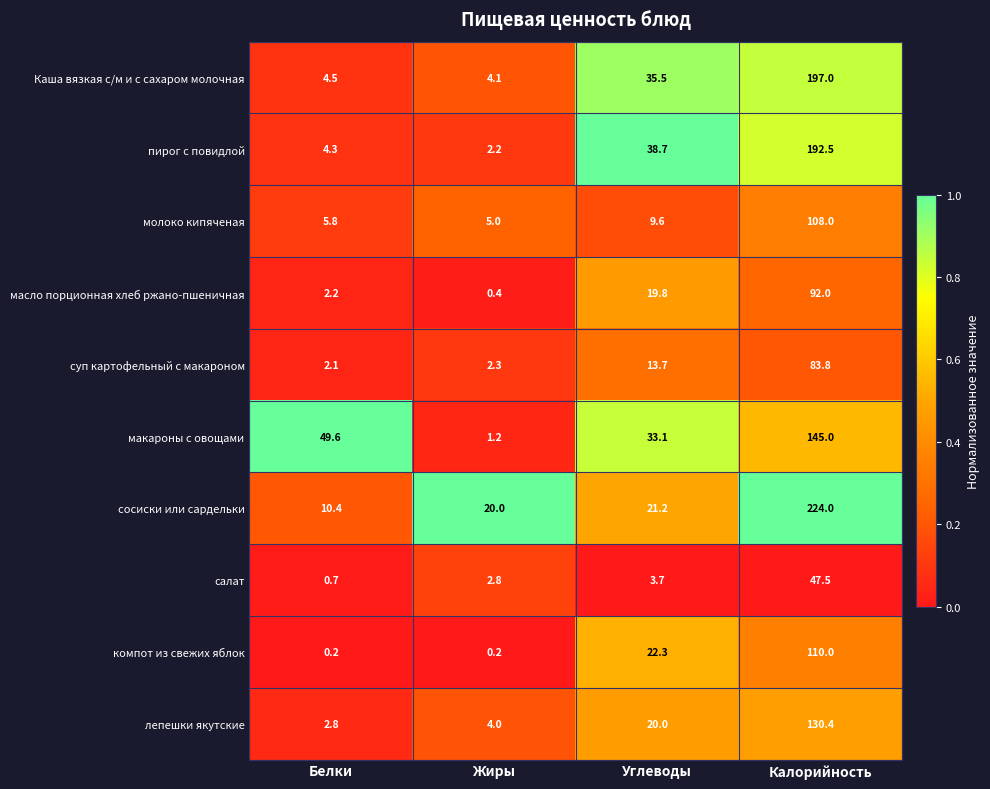

Rank the series by their maximum value, from lowest to highest.

салат, суп картофельный с макароном, масло порционная хлеб ржано-пшеничная, молоко кипяченая, компот из свежих яблок, лепешки якутские, макароны с овощами, пирог с повидлой, Каша вязкая с/м и с сахаром молочная, сосиски или сардельки